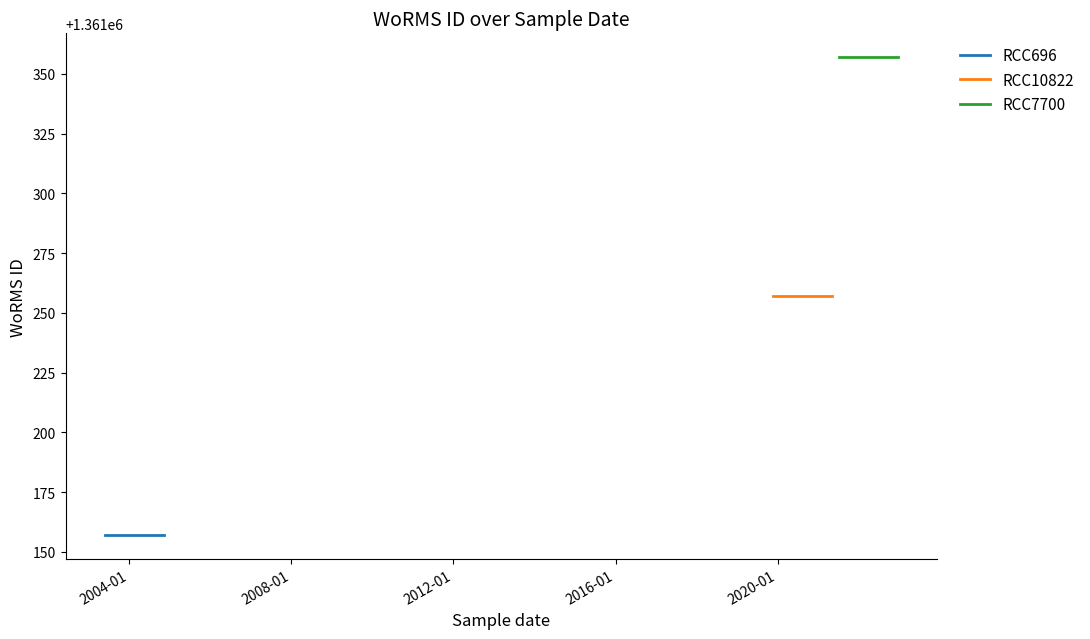

What are all the series names shown in the legend?

RCC696, RCC10822, RCC7700